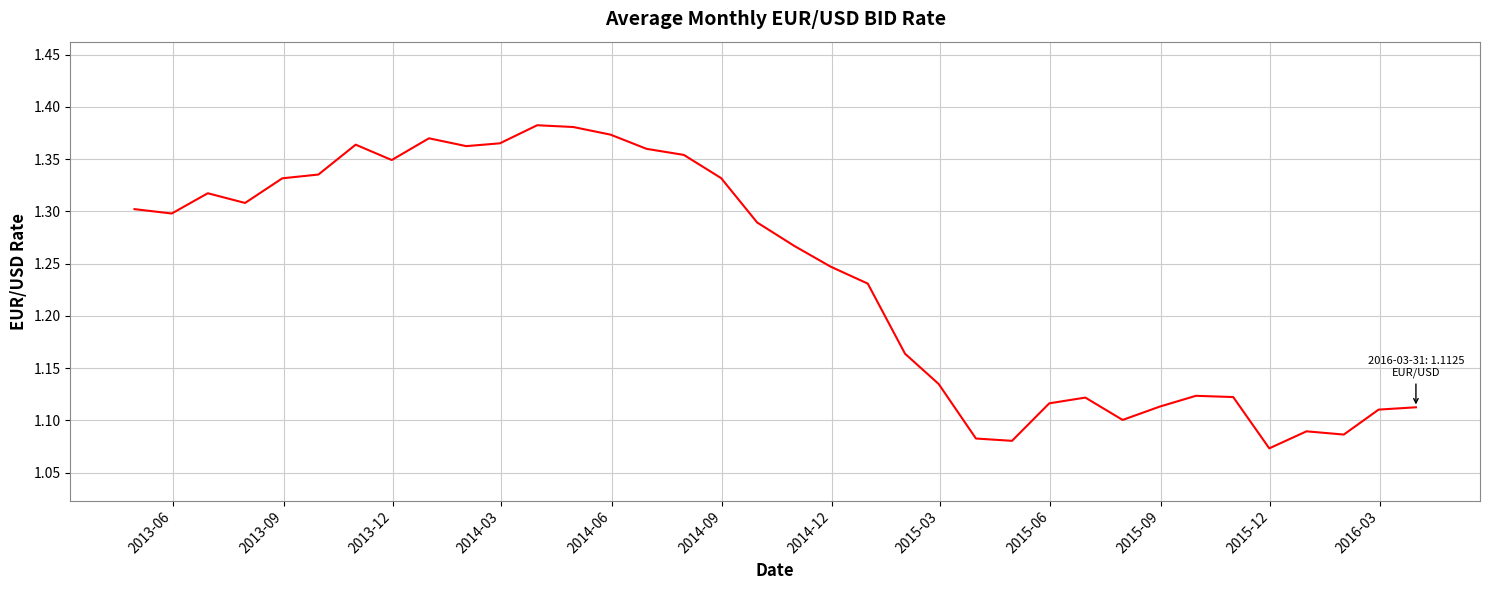

What is the difference between the maximum and minimum values?

0.3